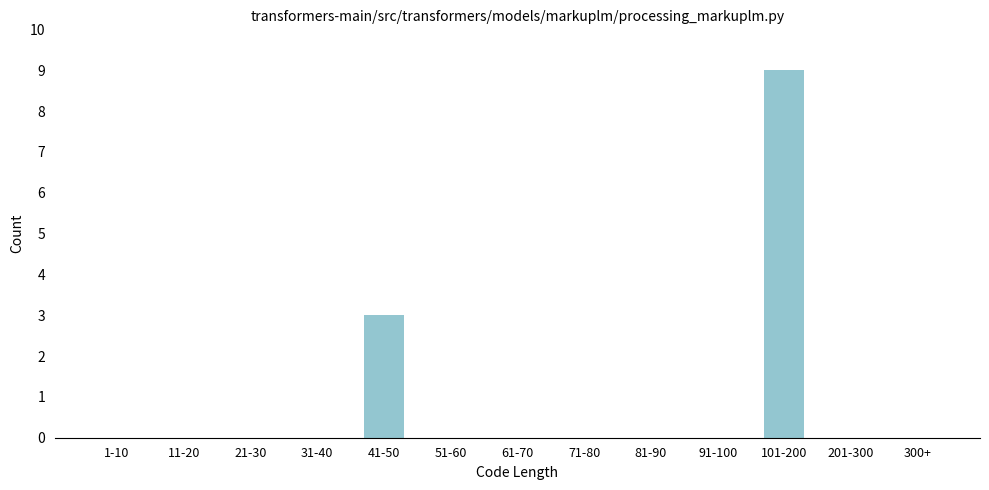

Reading left to right, transcribe all the data shown in this chart.

1-10=0	11-20=0	21-30=0	31-40=0	41-50=3	51-60=0	61-70=0	71-80=0	81-90=0	91-100=0	101-200=9	201-300=0	300+=0